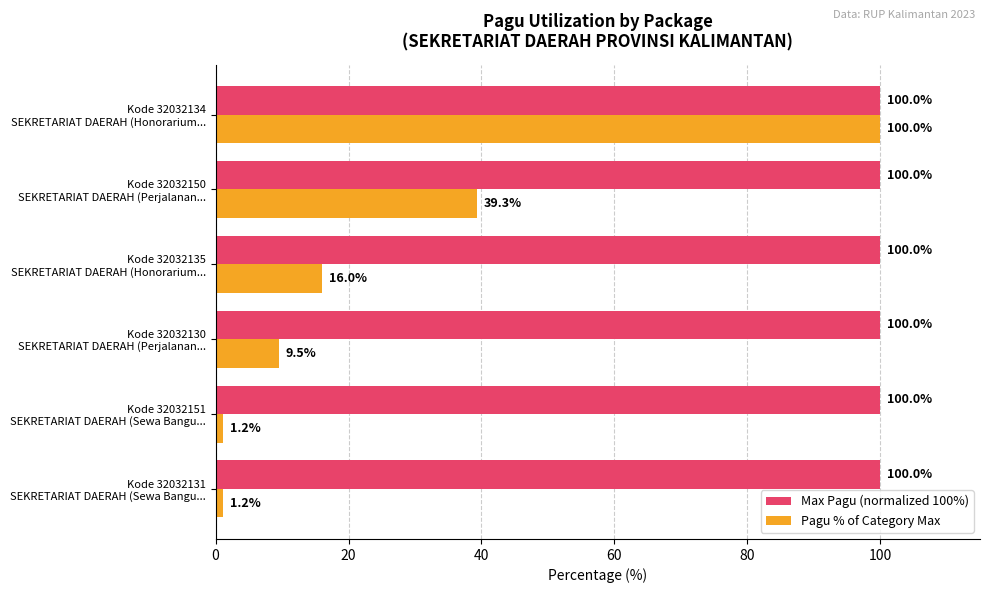

What is the minimum value shown in the chart?

1.2